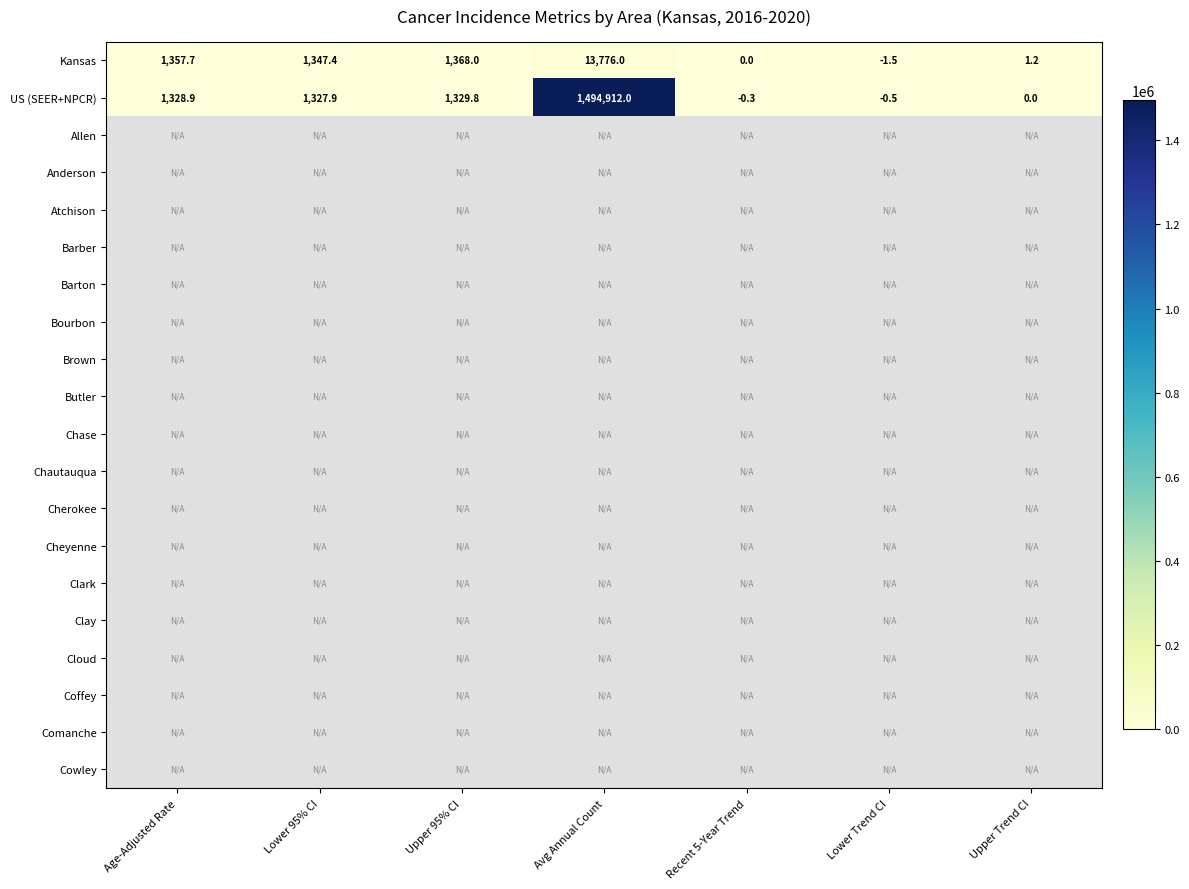

Where does the Kansas series first go above 1347?

Age-Adjusted Rate